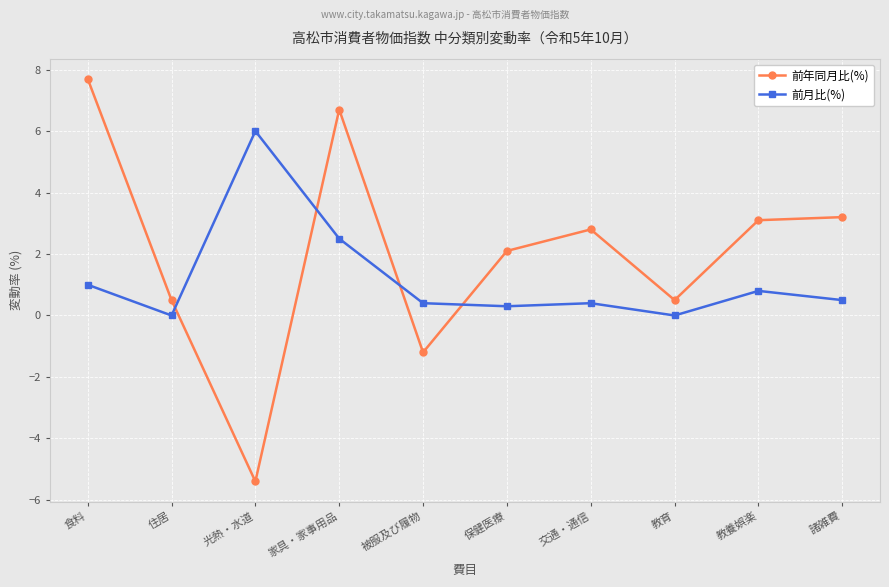

What position from the left is 食料?

1